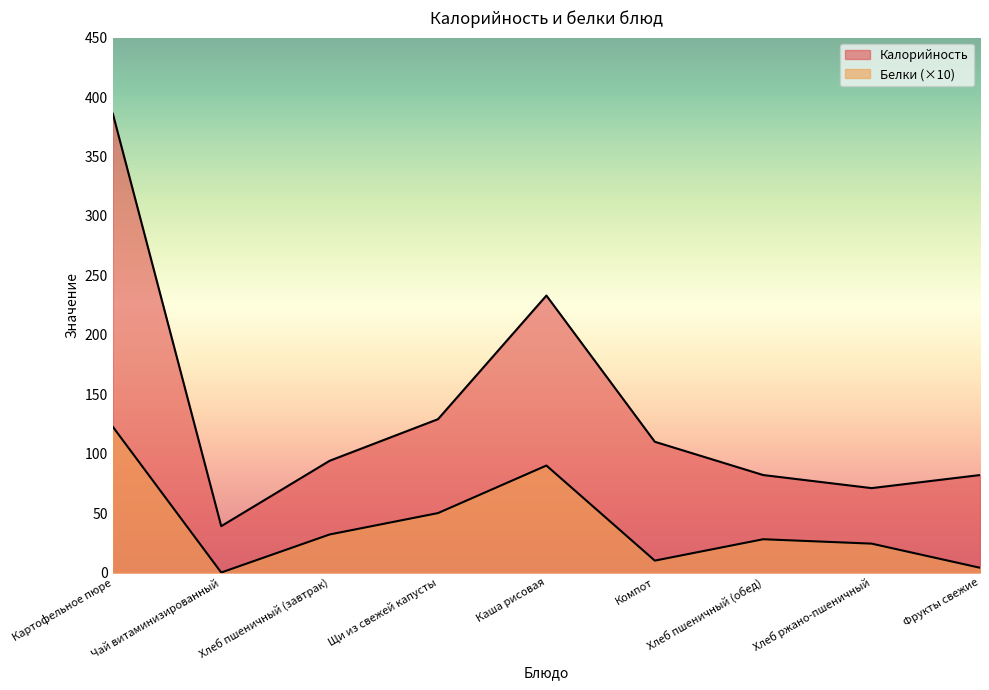

Which category has the highest value in the Калорийность series?

Картофельное пюре